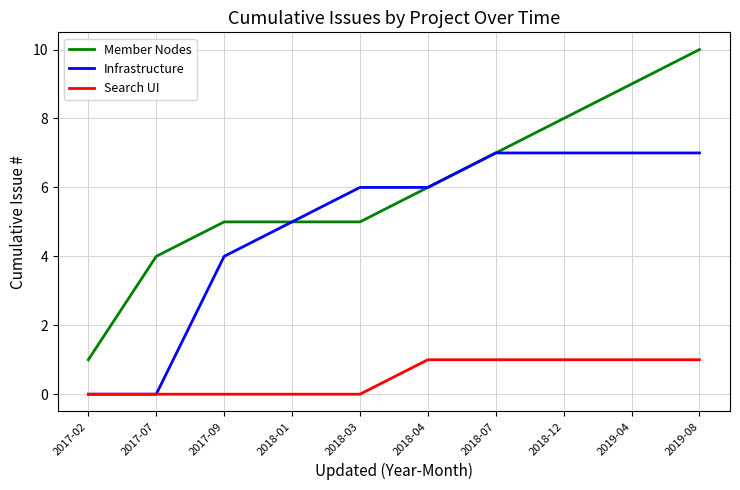

Is the value of Search UI at 2019-04 greater than the value of Member Nodes at 2018-04?

No